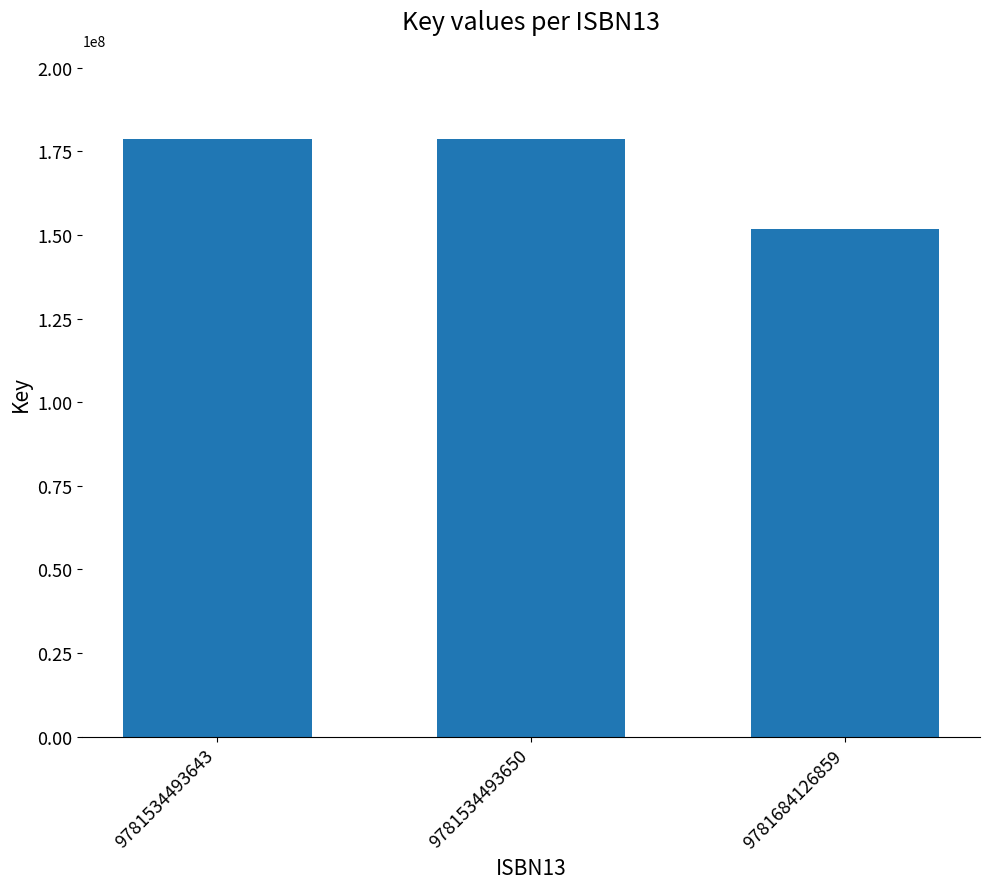

Count the values in the range 151714502 to 178518108.

3